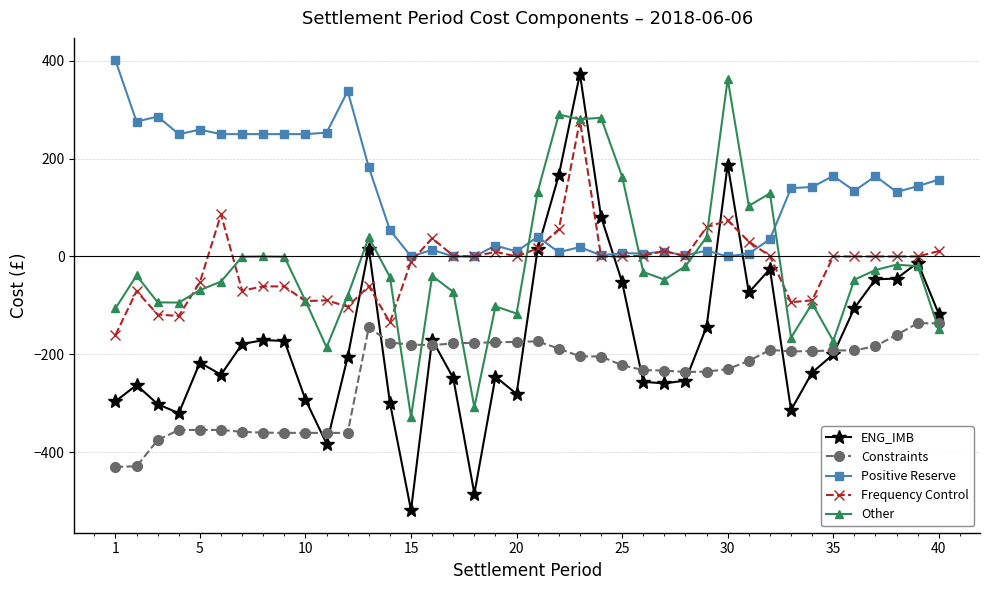

What is the maximum value shown in the chart?

400.7